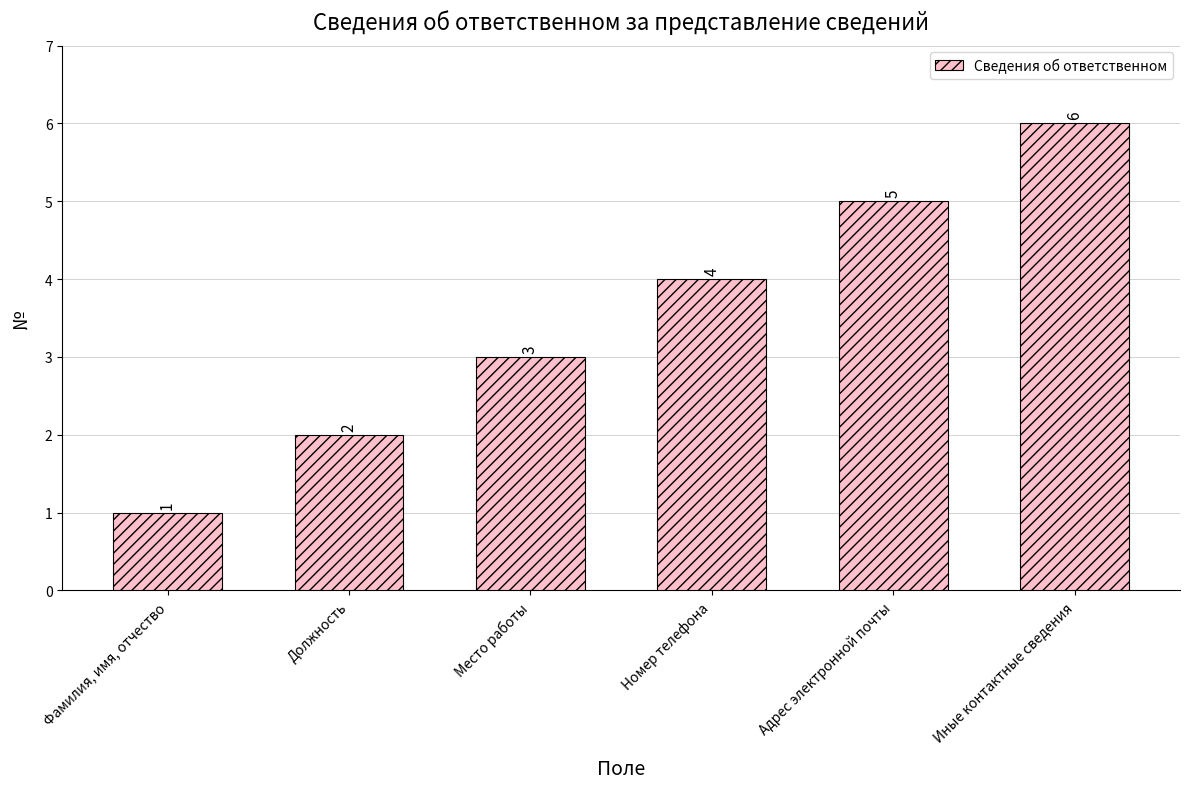

Reading right to left, transcribe all the data shown in this chart.

6	5	4	3	2	1